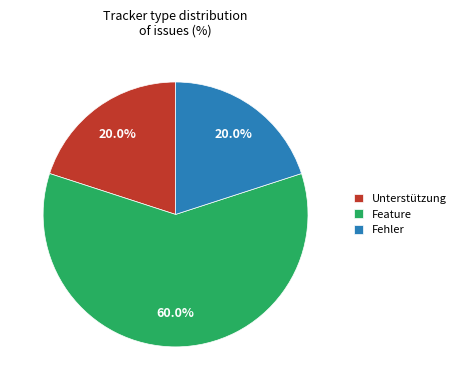

Count the number of slices in the pie.

3